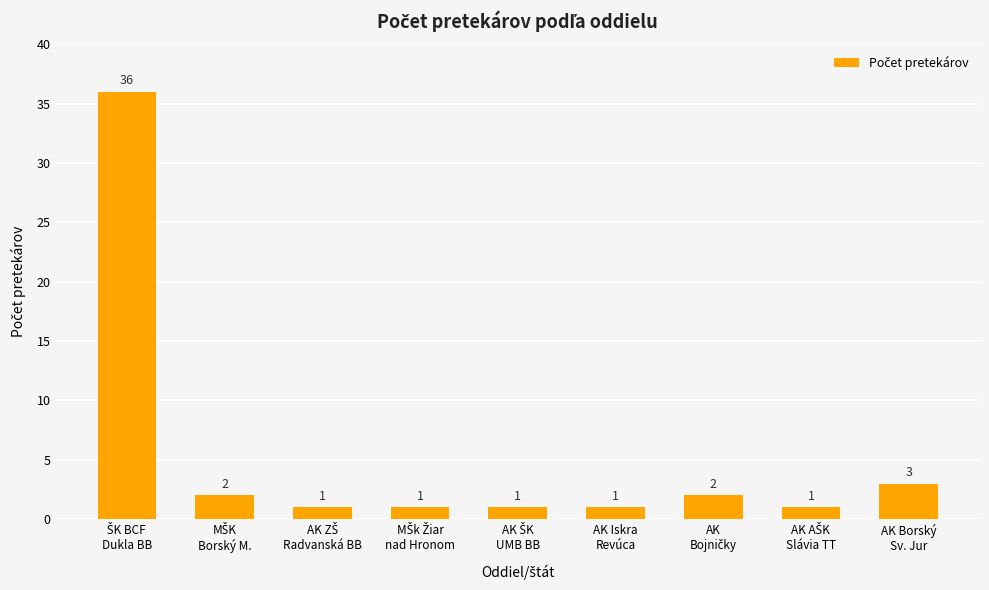

What is the maximum value shown in the chart?

36